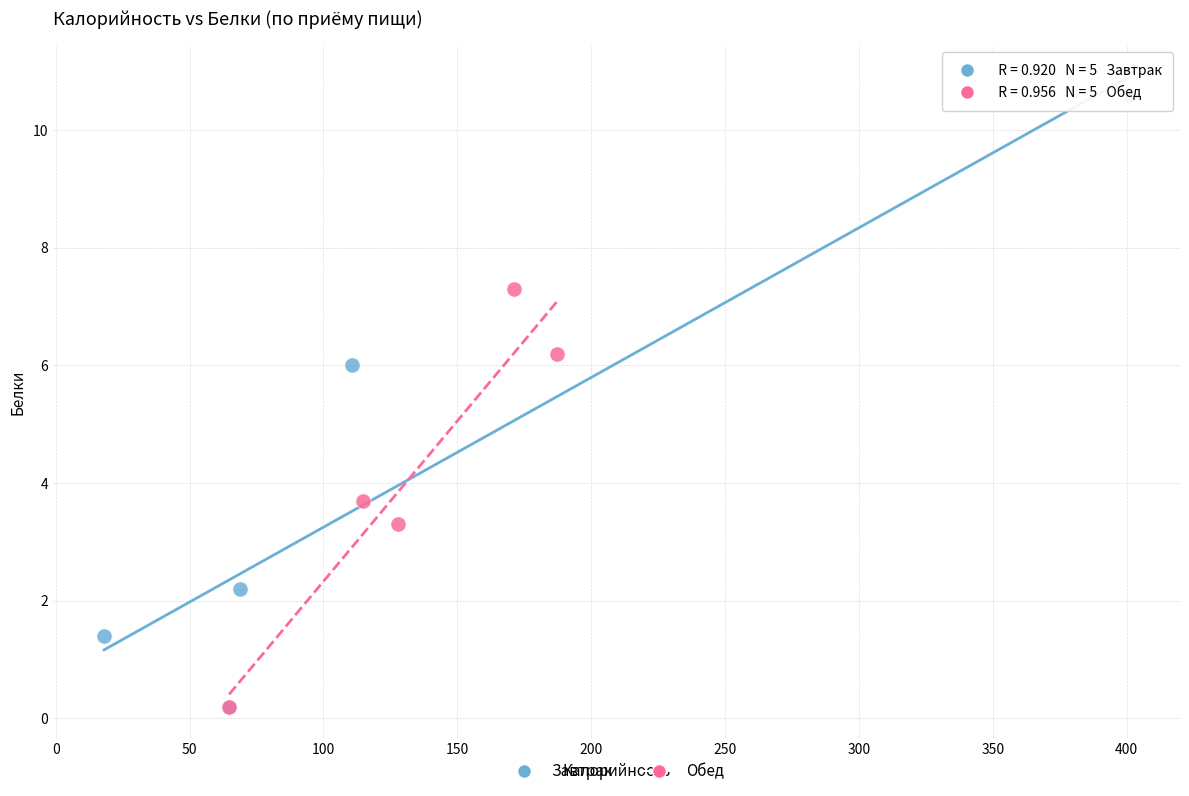

What are all the series names shown in the legend?

Завтрак, Обед